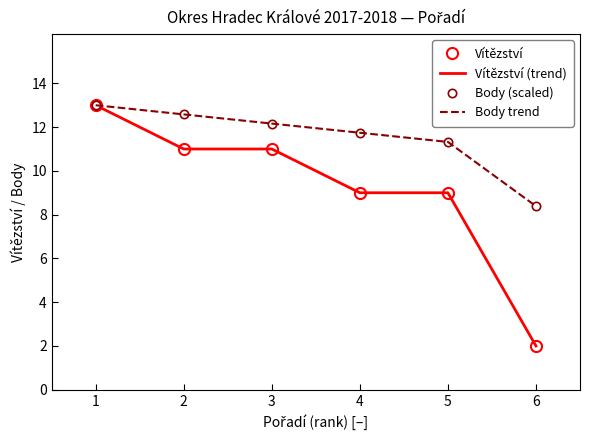

The value of Body trend at 4 is 11.7. True or false?

True